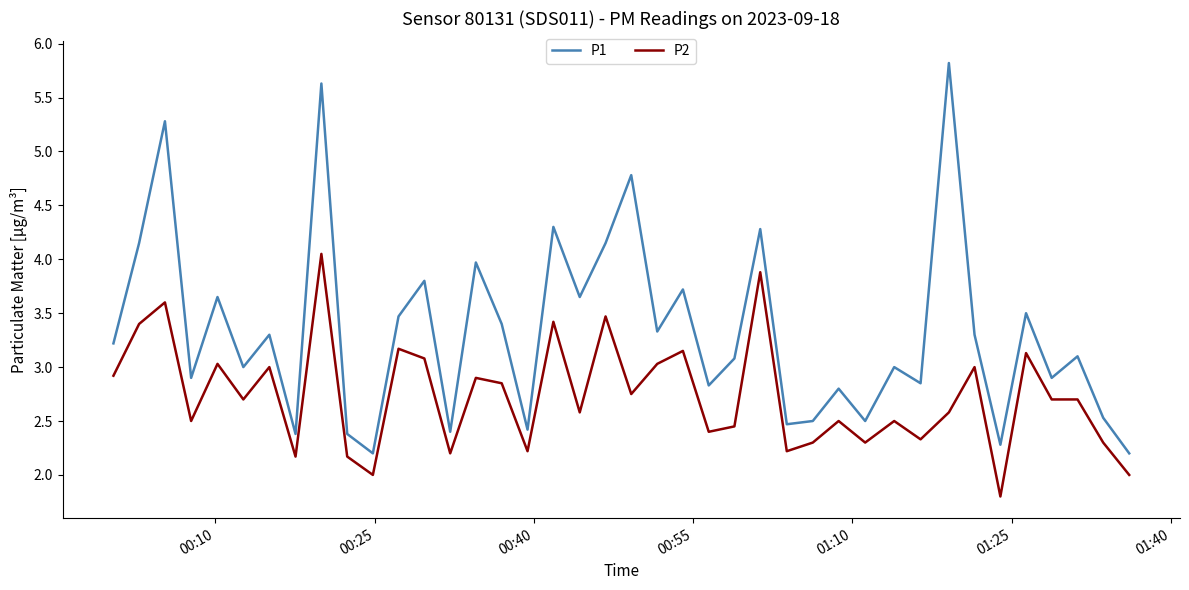

True or false: P1 has more than 1 interior local peaks.

True